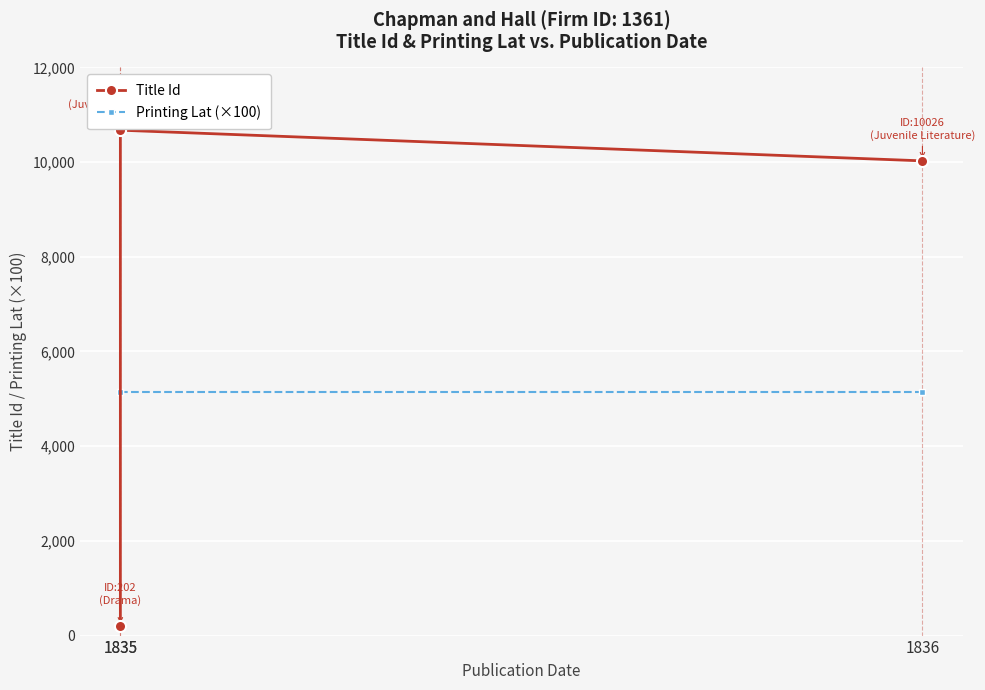

What is the value of the Title Id point at the 2nd from the left?

202.0